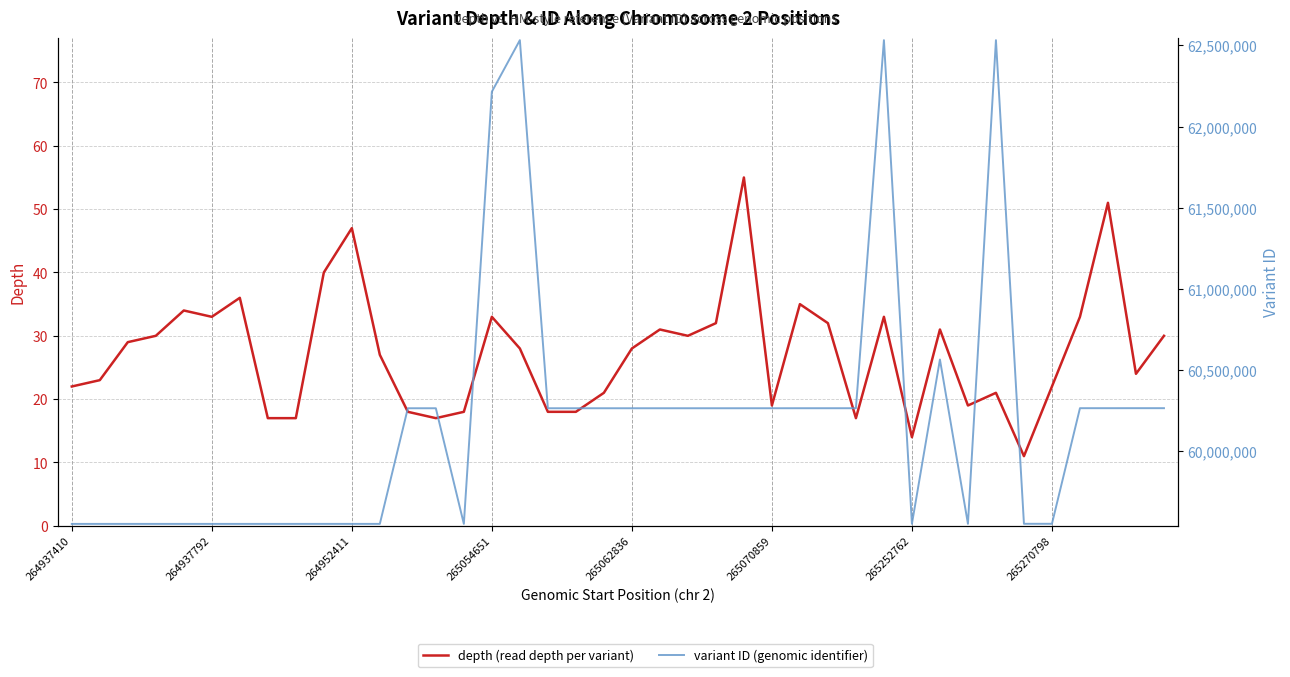

Which series has the largest total across all categories?

variant ID